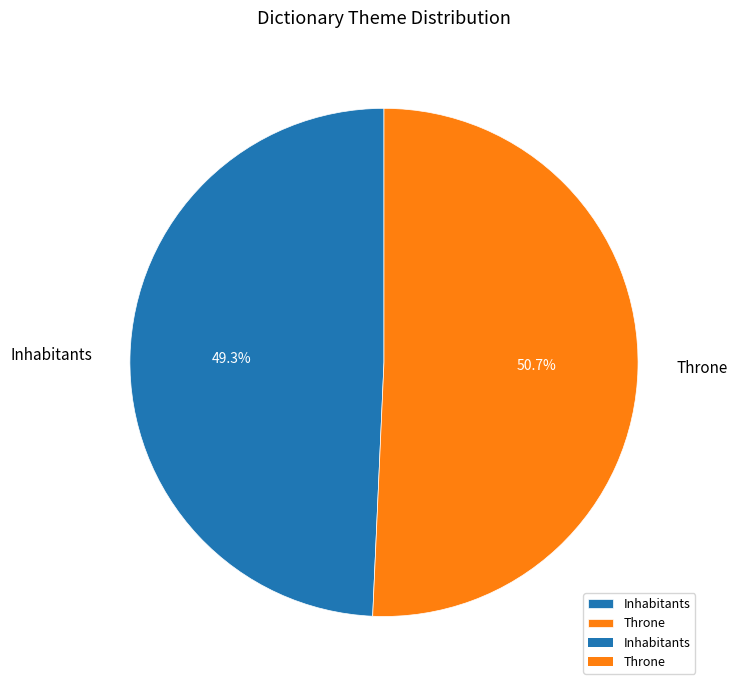

Which slice represents more than half of the pie?

Throne